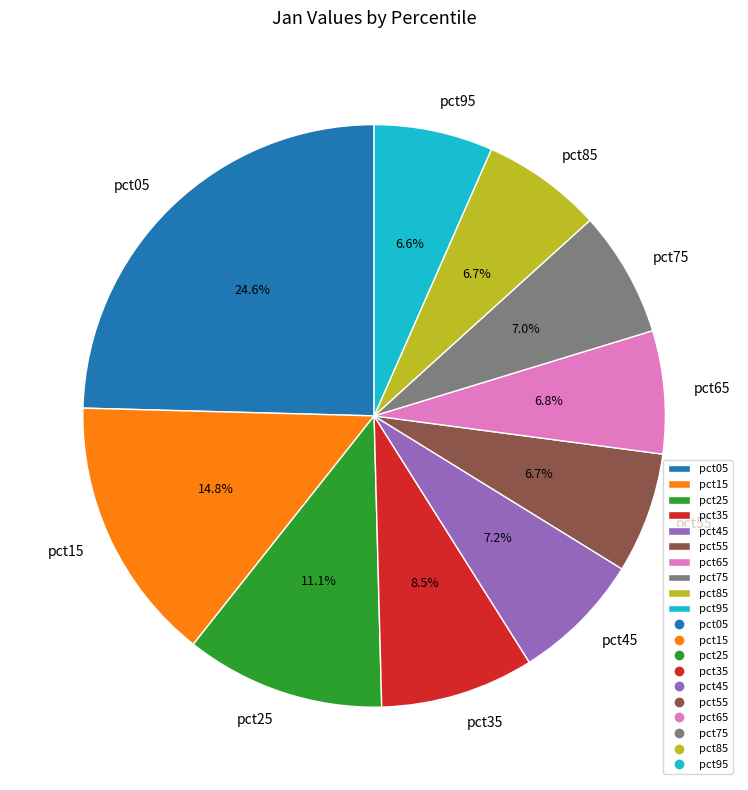

Does pct85 account for over 50% of the chart?

No